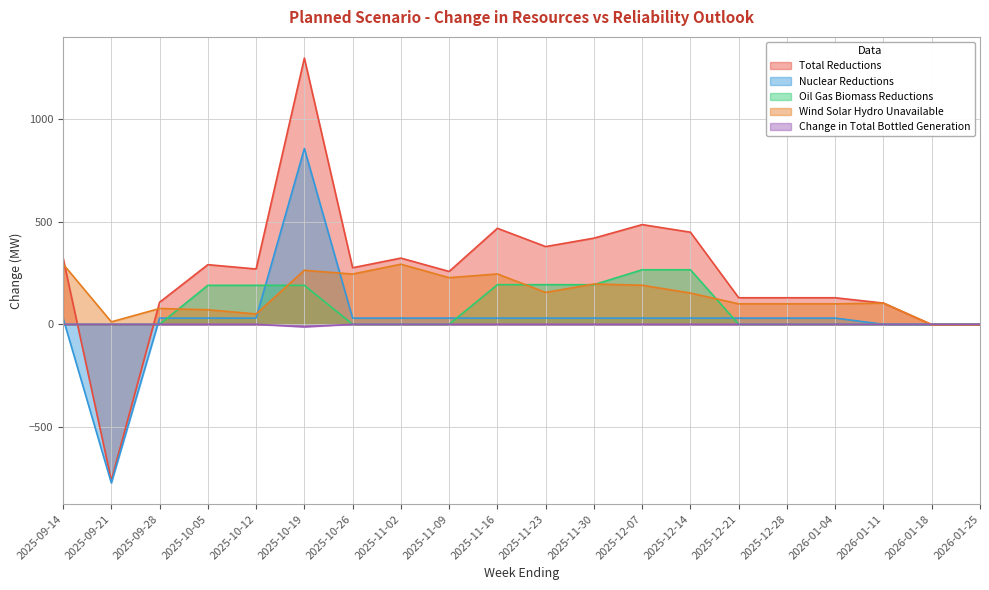

How many distinct data groups are displayed?

5